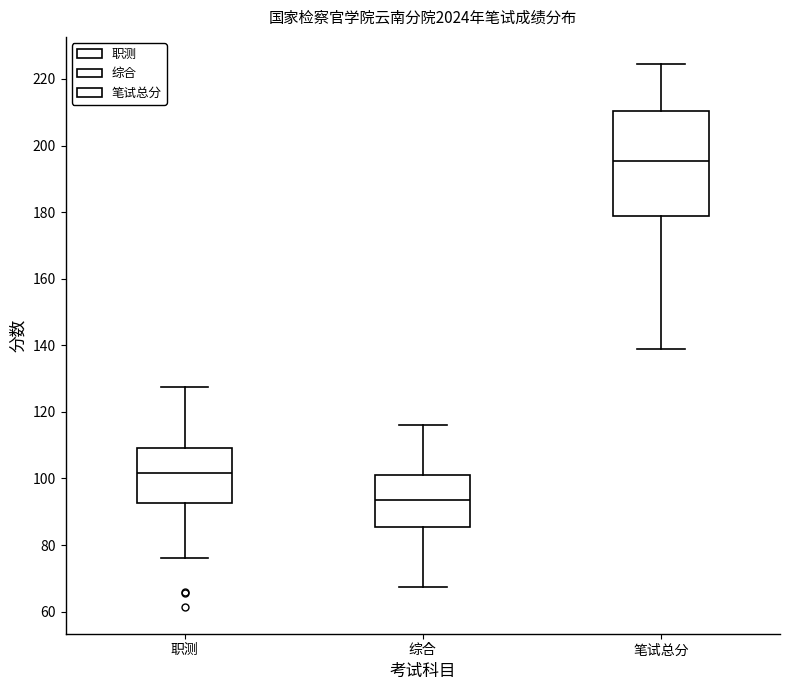

Reading left to right, read every box against the y-axis: the position of its median line, the range the box covers, and the ends of its whiskers. The values are not printed on the chart, so give them approximately, as read against the axis.

职测: median 102, box 92 to 110, whiskers 76 to 128
综合: median 94, box 86 to 102, whiskers 68 to 116
笔试总分: median 196, box 178 to 210, whiskers 140 to 224